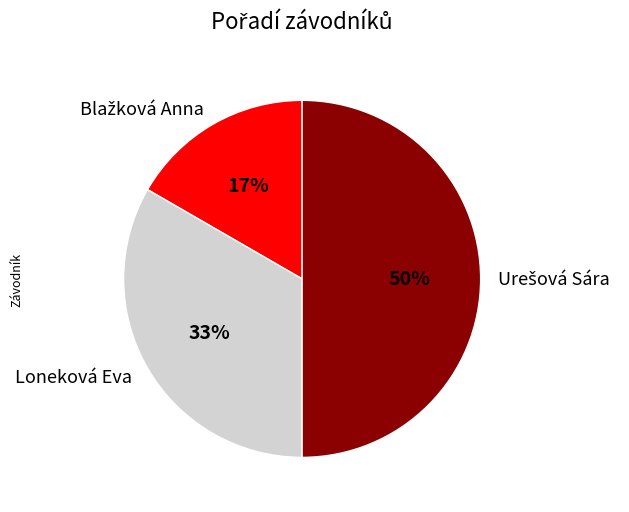

To the nearest percent, what is the difference between the largest and smallest slice percentages?

33%